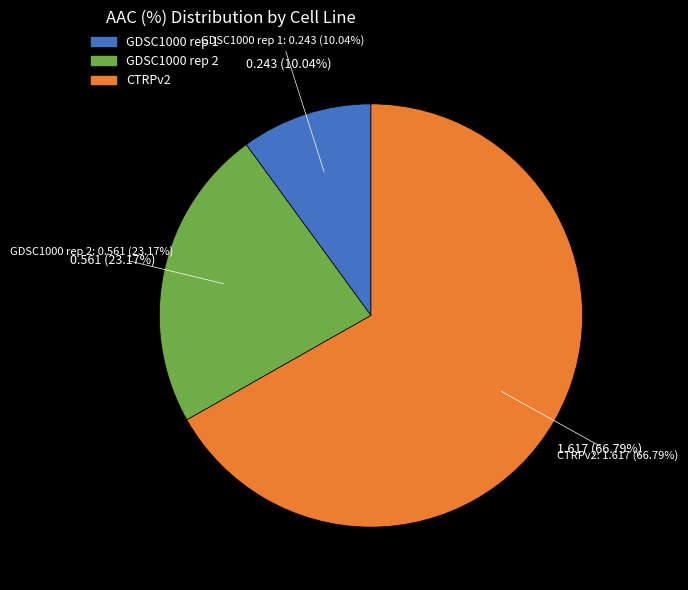

Does GDSC1000 rep 2 account for over 50% of the chart?

No